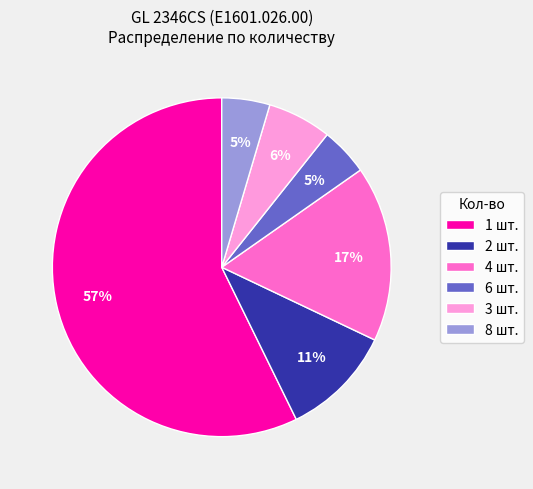

What is the largest slice in the pie chart?

1 шт.